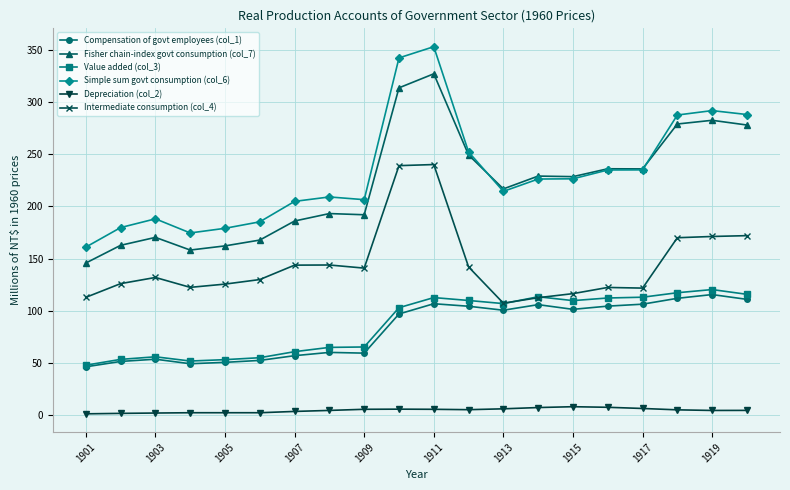

Which series has the largest total across all categories?

Simple sum govt consumption (col_6)